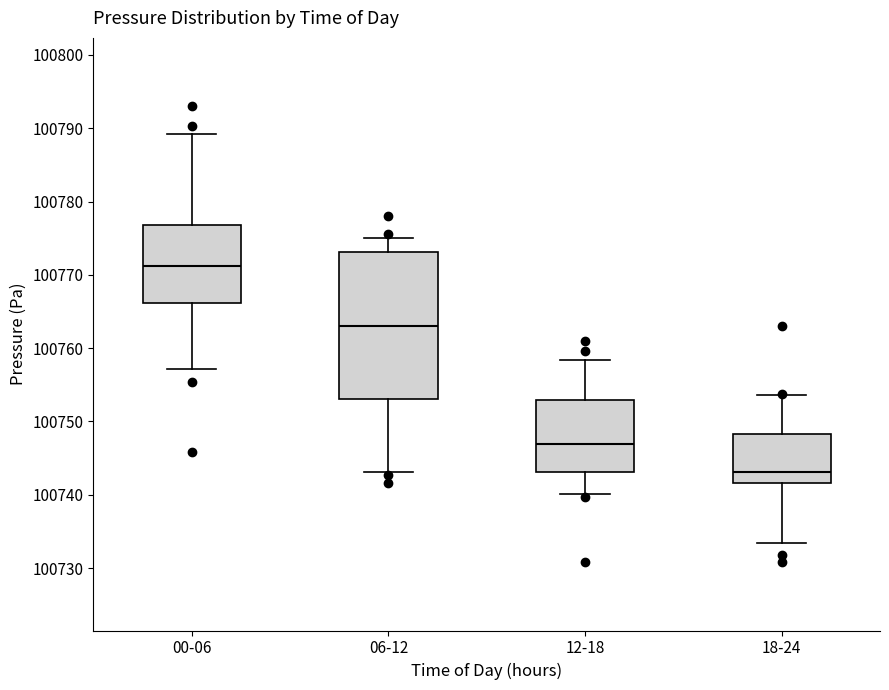

Reading left to right, read every box against the y-axis: the position of its median line, the range the box covers, and the ends of its whiskers. The values are not printed on the chart, so give them approximately, as read against the axis.

00-06: median 100771, box 100766 to 100777, whiskers 100757 to 100789
06-12: median 100763, box 100753 to 100773, whiskers 100743 to 100775
12-18: median 100747, box 100743 to 100753, whiskers 100740 to 100758
18-24: median 100743, box 100742 to 100748, whiskers 100733 to 100754